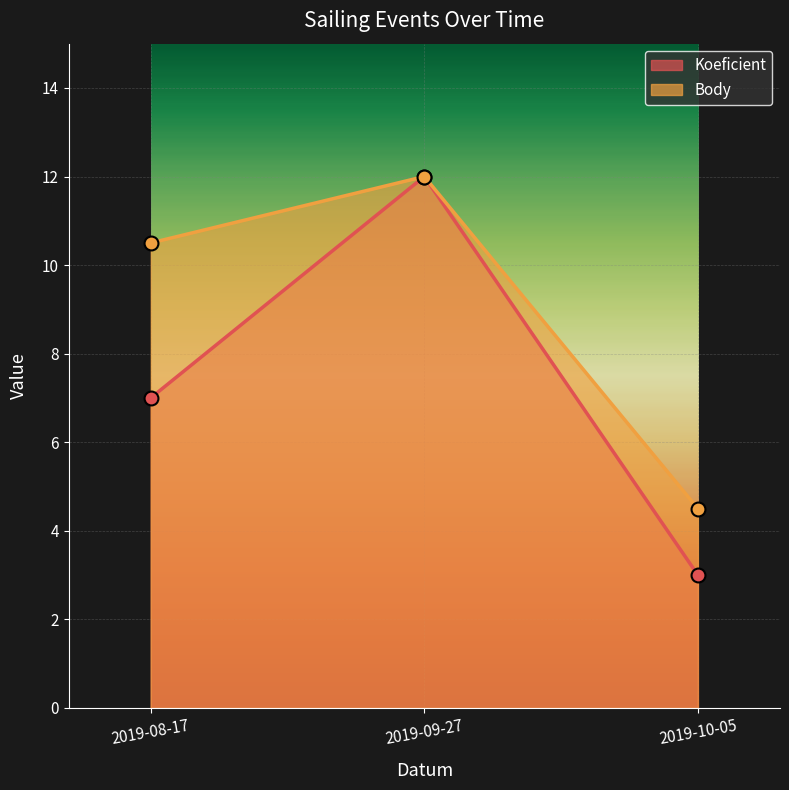

What is the average value of the Body series?

9.0